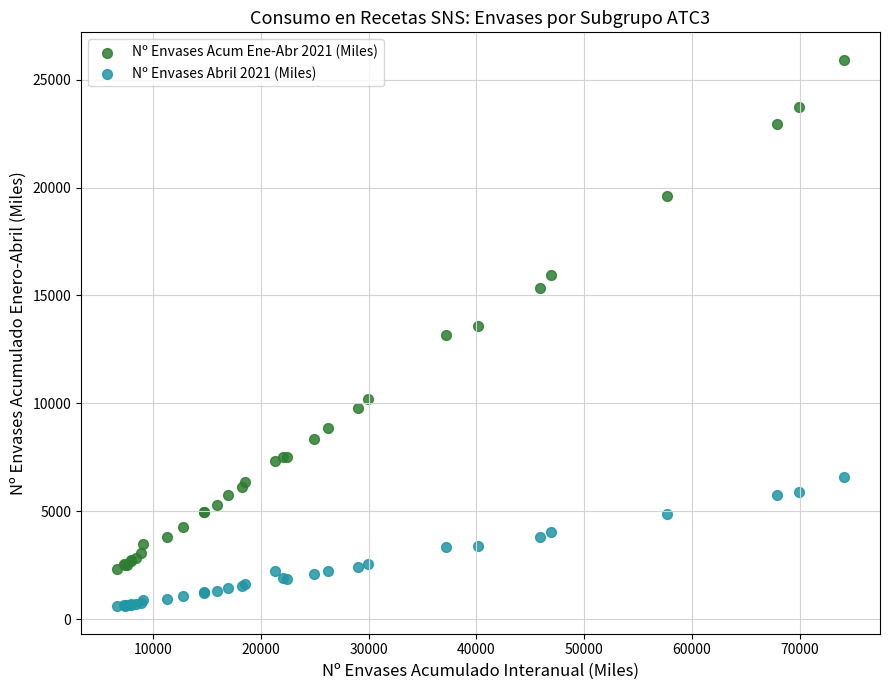

What are all the series names shown in the legend?

Nº Envases Acum Ene-Abr 2021 (Miles), Nº Envases Abril 2021 (Miles)